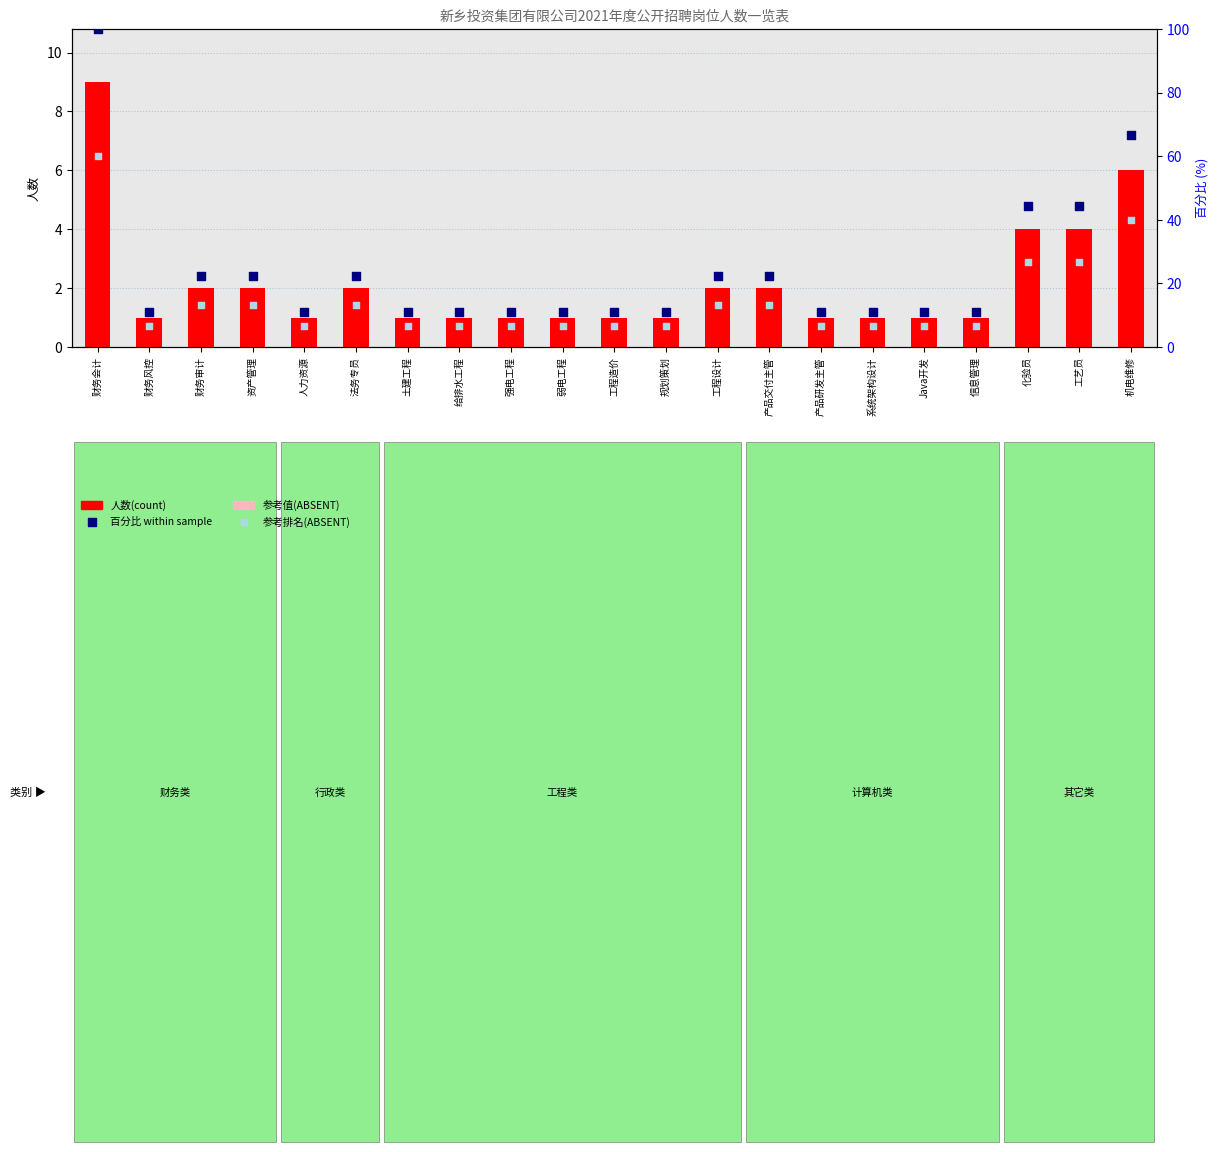

What is the total value across all series at Java开发?

19.1